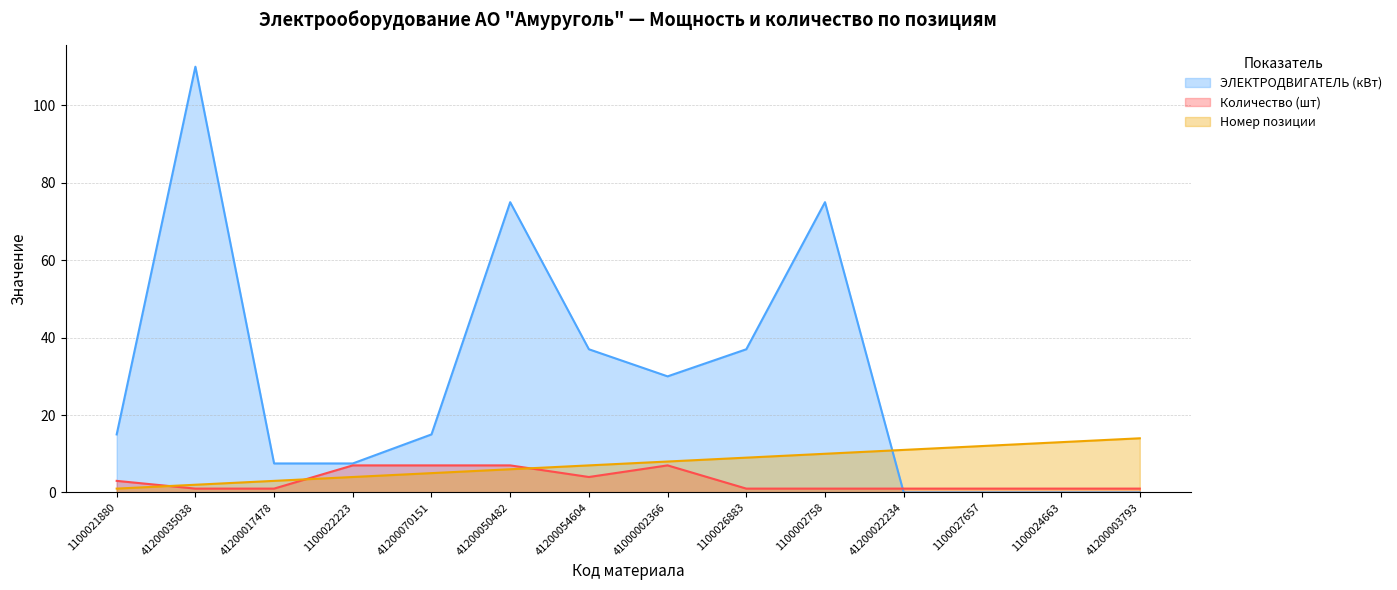

What is the spread (max minus min) of values at 41200054604?

33.0